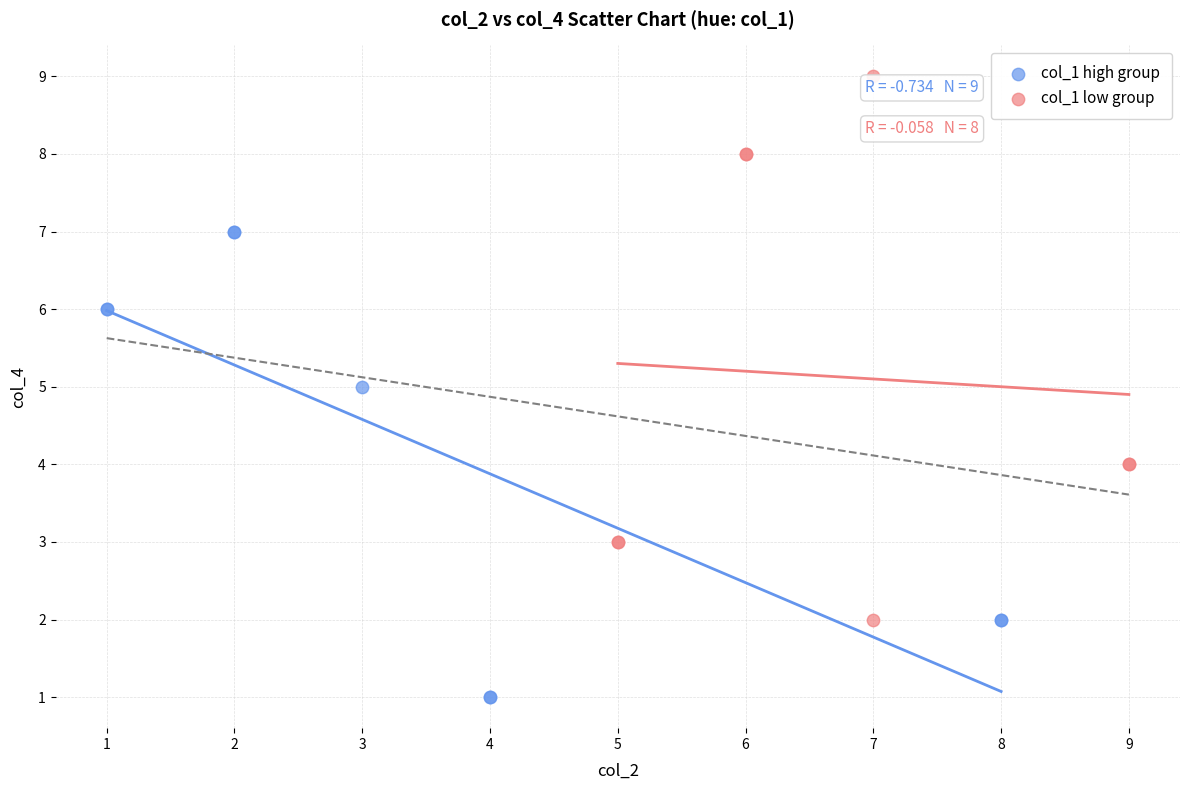

Which series reaches the maximum Y coordinate?

col_1 low group